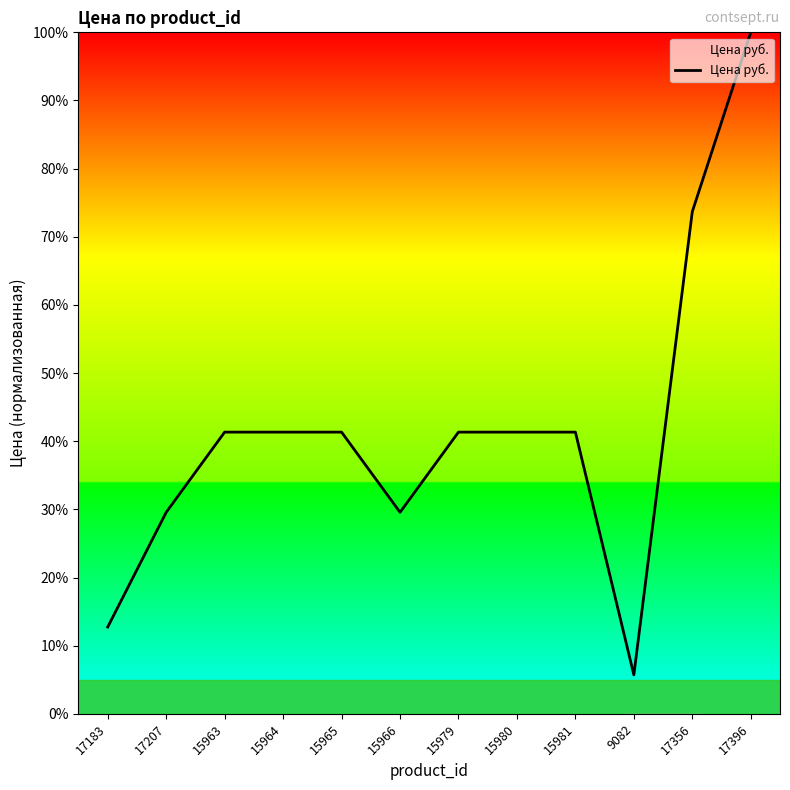

What is the change in value from 17207 to 15963?

+11.8